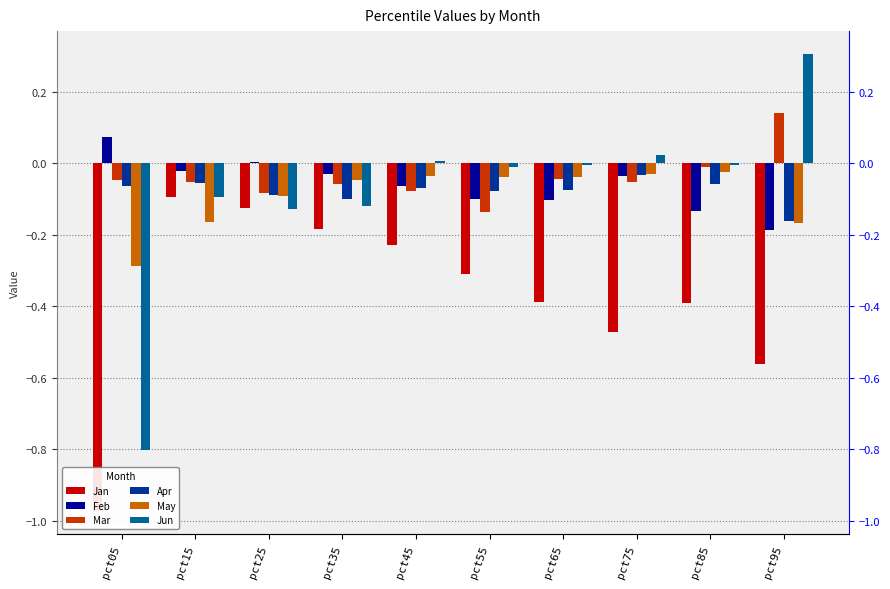

What is the sum of all May values?

-0.9